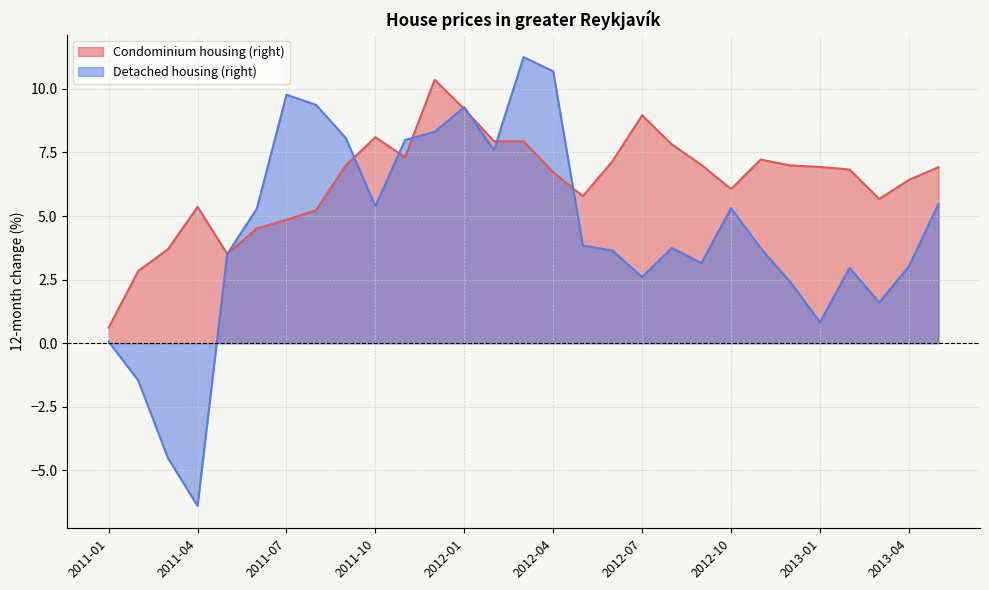

Reading left to right, what are all the values shown in this chart?

Condominium housing (right): 0.6	2.8	3.7	5.4	3.5	4.5	4.8	5.2	7.0	8.1	7.3	10.4	9.2	7.9	7.9	6.7	5.8	7.2	9.0	7.8	7.0	6.1	7.2	7.0	6.9	6.8	5.7	6.4	6.9
Detached housing (right): 0.1	-1.5	-4.5	-6.4	3.5	5.3	9.8	9.4	8.1	5.4	8.0	8.3	9.3	7.6	11.2	10.7	3.8	3.6	2.6	3.7	3.1	5.3	3.7	2.4	0.8	3.0	1.6	3.0	5.5